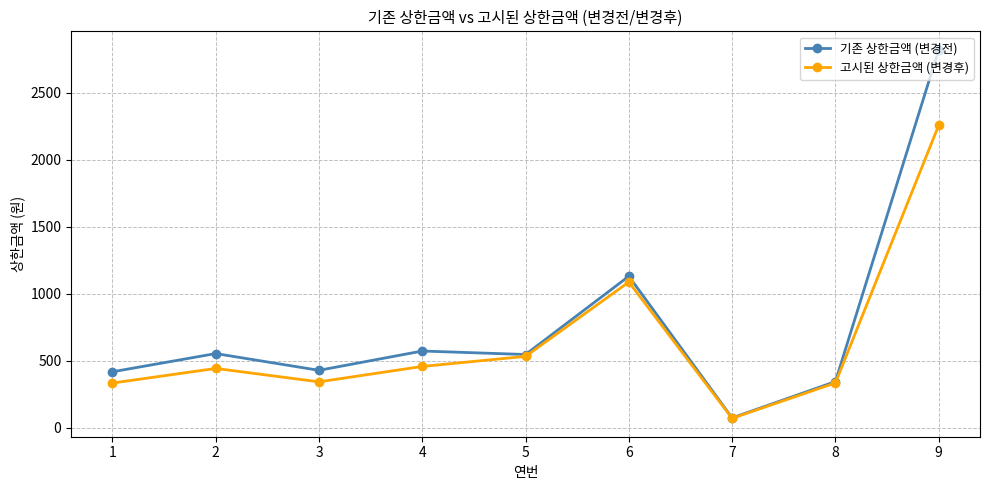

The value of 고시된 상한금액 (변경후) at 2 is 656. True or false?

False